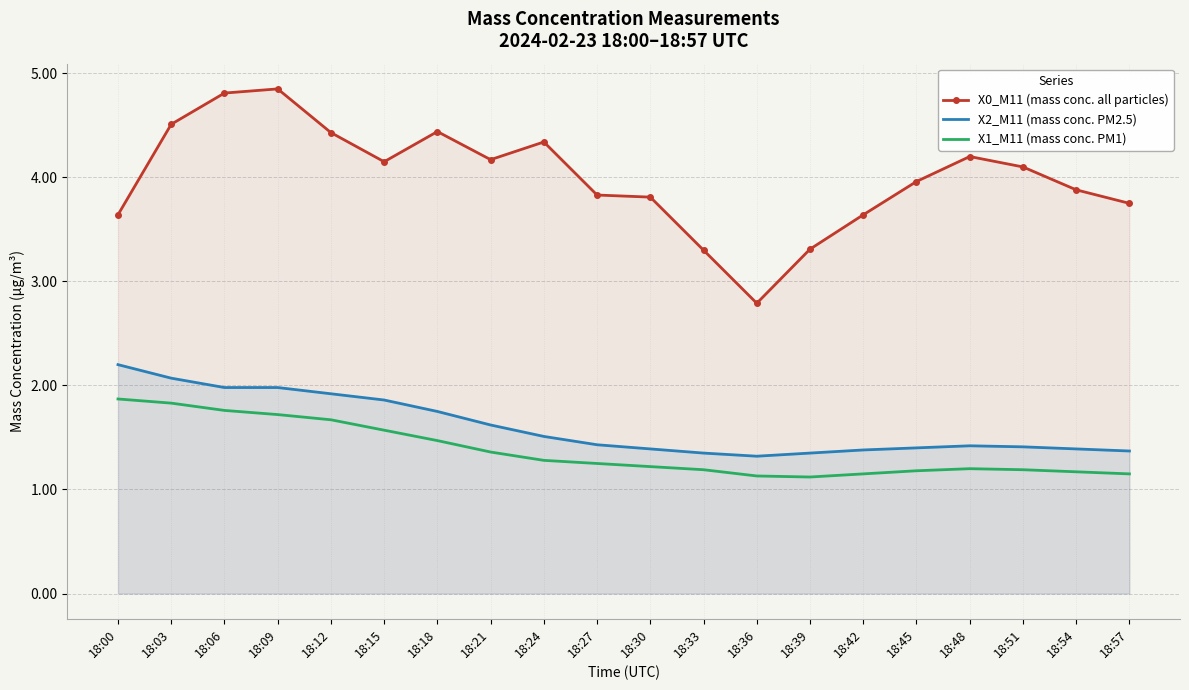

How many interior local valleys does the X1_M11 (mass conc. PM1) series have?

1